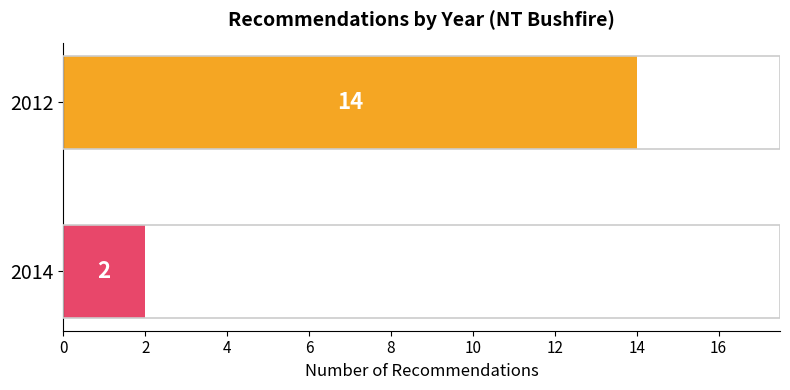

At which category does the chart reach its minimum across all series?

2014